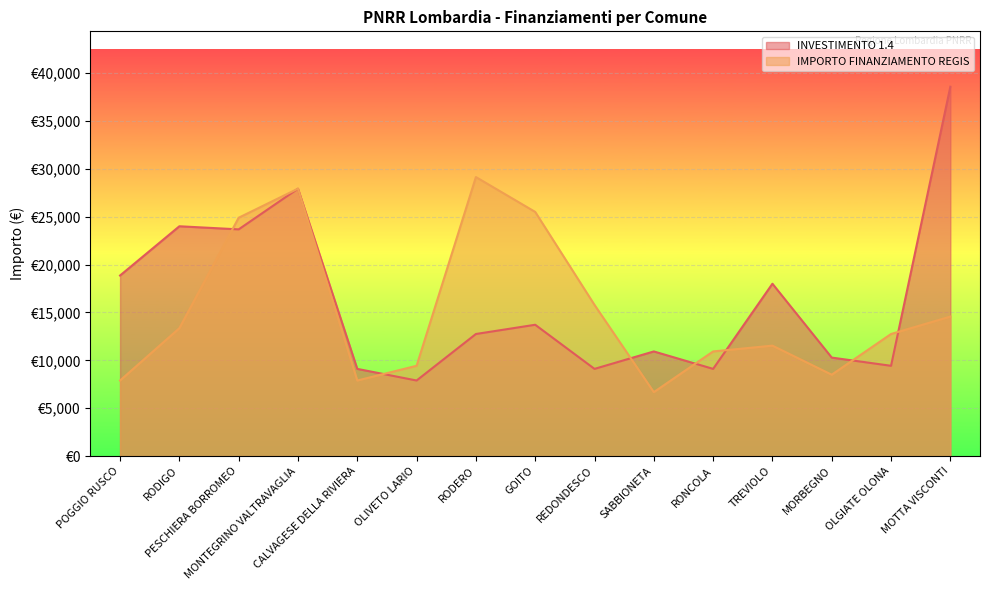

Between PESCHIERA BORROMEO and MONTEGRINO VALTRAVAGLIA, which series saw the biggest shift?

INVESTIMENTO 1.4